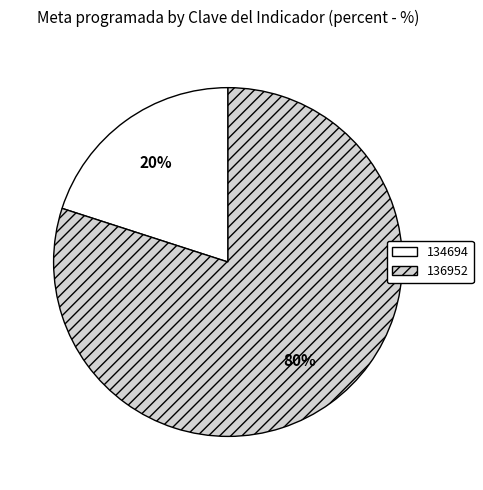

Which category has the biggest portion of the pie?

136952